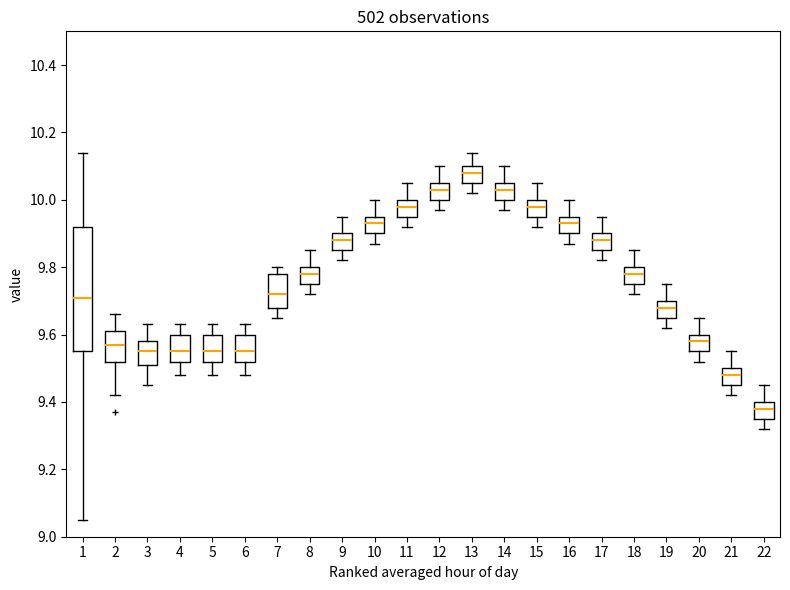

Reading left to right, transcribe this box plot: for each box, give where its median line is, the range the box spans, and where its two whiskers end, as read against the y-axis. The values are not printed on the chart, so give them approximately, as read against the axis.

1: median 9.72, box 9.56 to 9.92, whiskers 9.06 to 10.14
2: median 9.58, box 9.52 to 9.62, whiskers 9.42 to 9.66
3: median 9.56, box 9.52 to 9.58, whiskers 9.46 to 9.64
4: median 9.56, box 9.52 to 9.60, whiskers 9.48 to 9.64
5: median 9.56, box 9.52 to 9.60, whiskers 9.48 to 9.64
6: median 9.56, box 9.52 to 9.60, whiskers 9.48 to 9.64
7: median 9.72, box 9.68 to 9.78, whiskers 9.66 to 9.80
8: median 9.78, box 9.76 to 9.80, whiskers 9.72 to 9.86
9: median 9.88, box 9.86 to 9.90, whiskers 9.82 to 9.96
10: median 9.94, box 9.90 to 9.96, whiskers 9.88 to 10.00
11: median 9.98, box 9.96 to 10.00, whiskers 9.92 to 10.06
12: median 10.04, box 10.00 to 10.06, whiskers 9.98 to 10.10
13: median 10.08, box 10.06 to 10.10, whiskers 10.02 to 10.14
14: median 10.04, box 10.00 to 10.06, whiskers 9.98 to 10.10
15: median 9.98, box 9.96 to 10.00, whiskers 9.92 to 10.06
16: median 9.94, box 9.90 to 9.96, whiskers 9.88 to 10.00
17: median 9.88, box 9.86 to 9.90, whiskers 9.82 to 9.96
18: median 9.78, box 9.76 to 9.80, whiskers 9.72 to 9.86
19: median 9.68, box 9.66 to 9.70, whiskers 9.62 to 9.76
20: median 9.58, box 9.56 to 9.60, whiskers 9.52 to 9.66
21: median 9.48, box 9.46 to 9.50, whiskers 9.42 to 9.56
22: median 9.38, box 9.36 to 9.40, whiskers 9.32 to 9.46